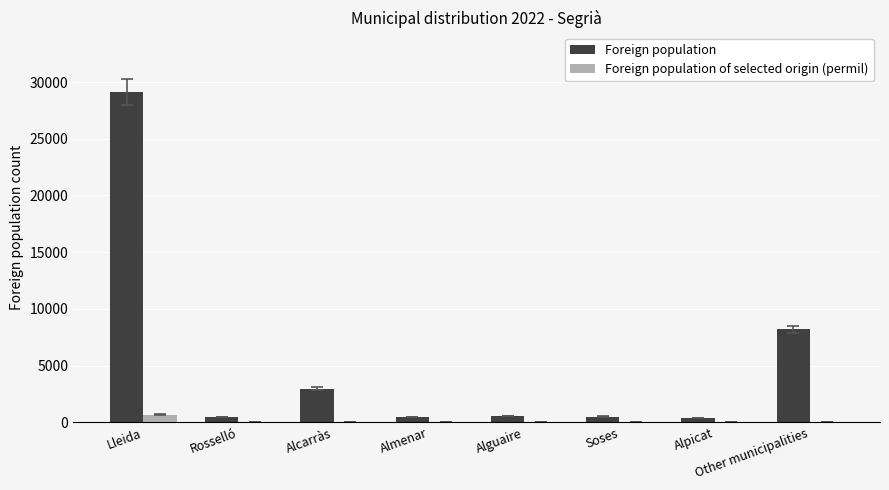

Which series changed the most between Lleida and Rosselló?

Foreign population